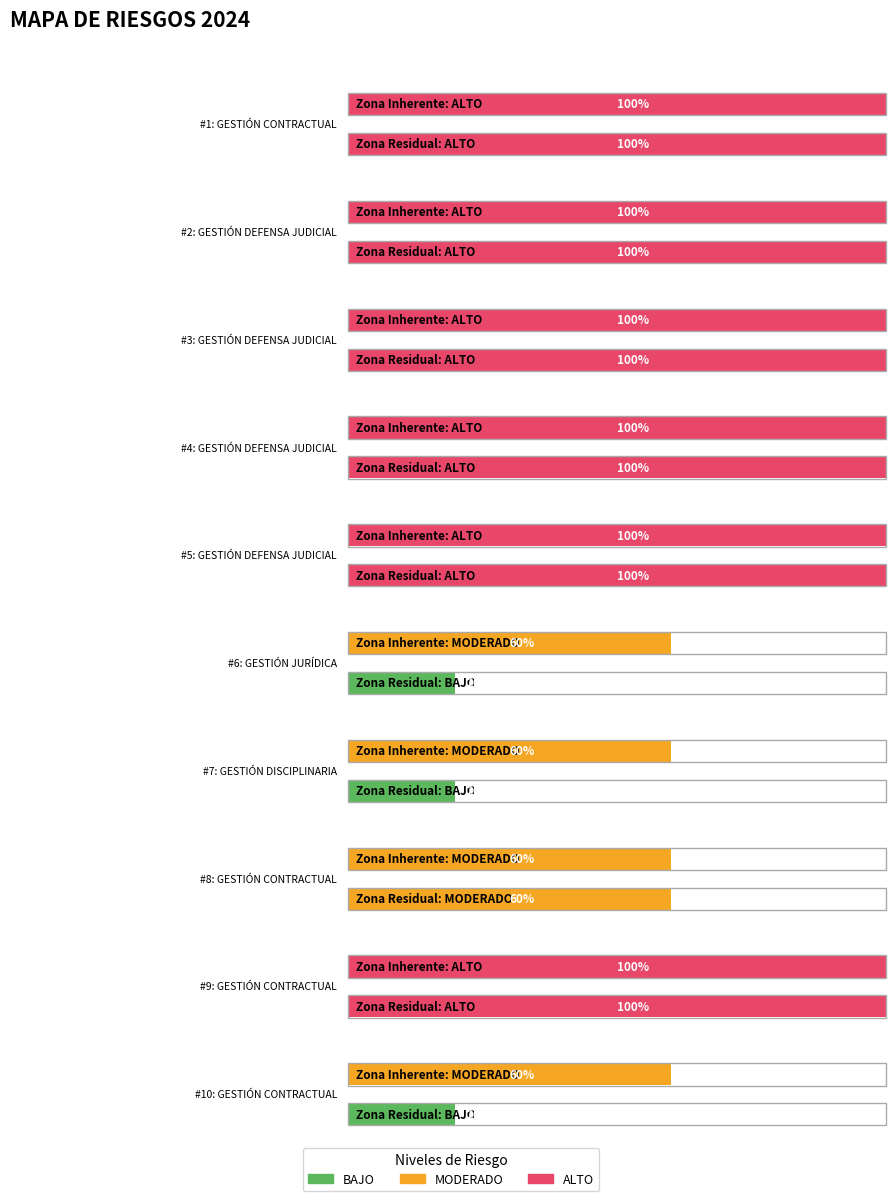

Which series has the largest total across all categories?

Zona Inherente